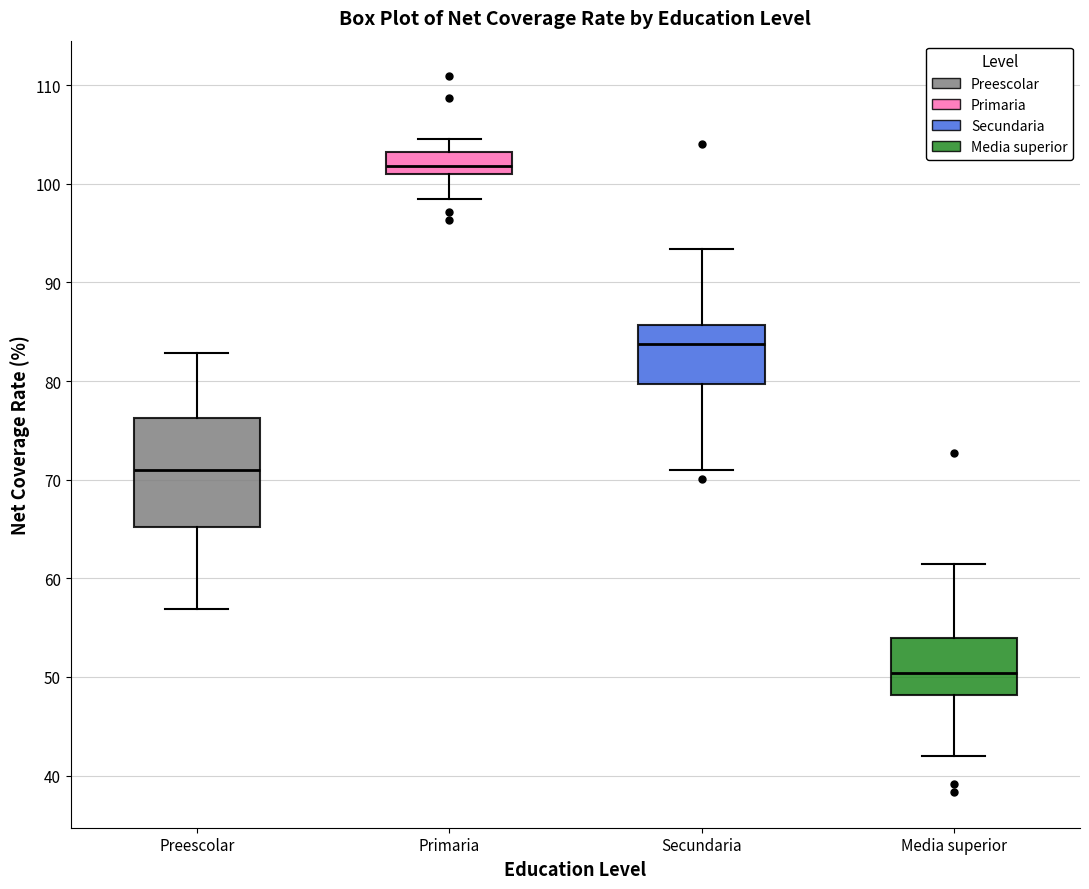

Where is the lower edge of the box for Primaria on the y-axis? The values are not printed on the chart, so give them approximately, as read against the axis.

101